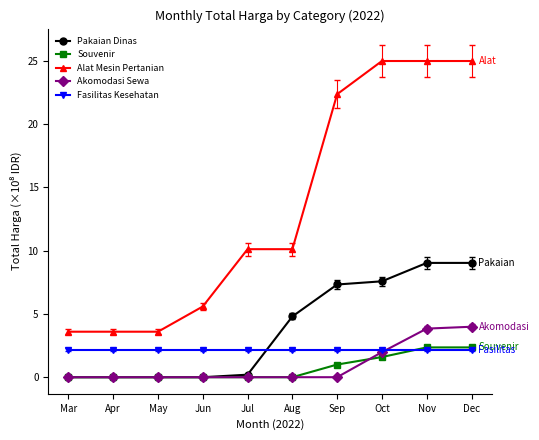

What is the value of the Alat Mesin Pertanian point at the 3rd from the left?

3.6